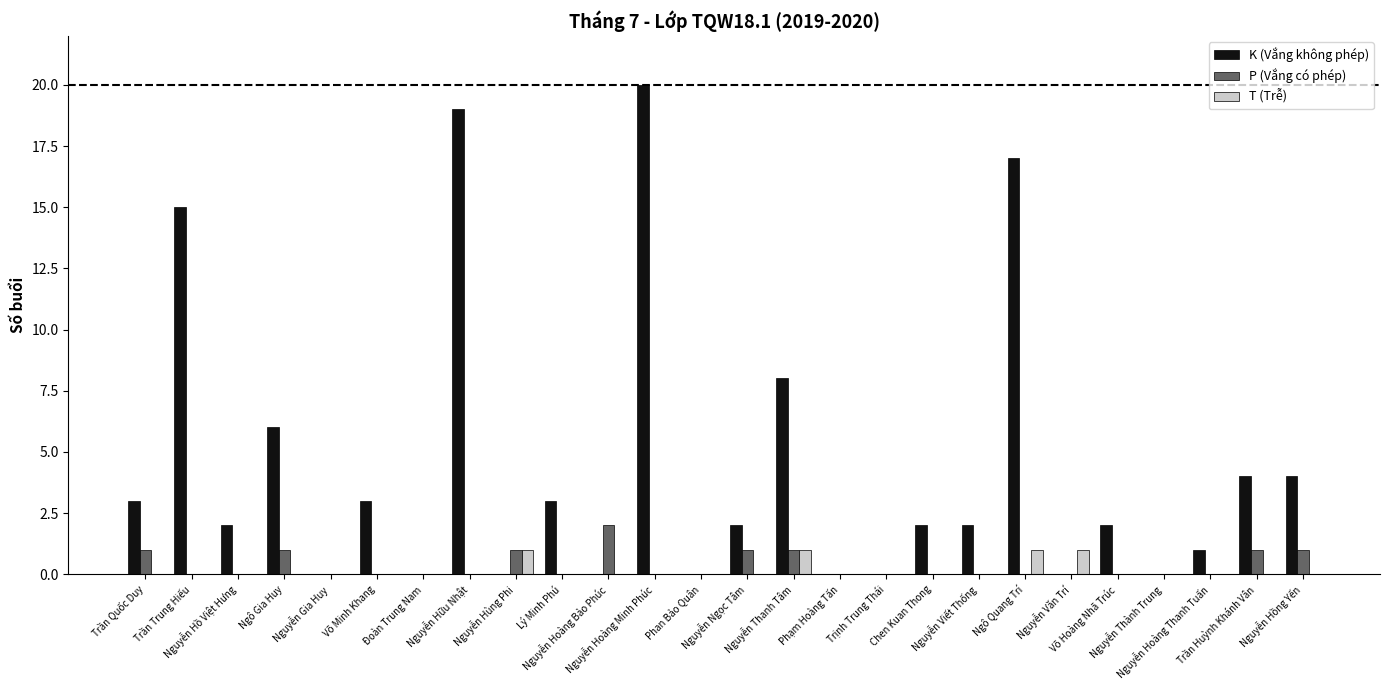

Reading right to left, transcribe all the data shown in this chart.

K (Vắng không phép): 4	4	1	0	2	0	17	2	2	0	0	8	2	0	20	0	3	0	19	0	3	0	6	2	15	3
P (Vắng có phép): 1	1	0	0	0	0	0	0	0	0	0	1	1	0	0	2	0	1	0	0	0	0	1	0	0	1
T (Trễ): 0	0	0	0	0	1	1	0	0	0	0	1	0	0	0	0	0	1	0	0	0	0	0	0	0	0